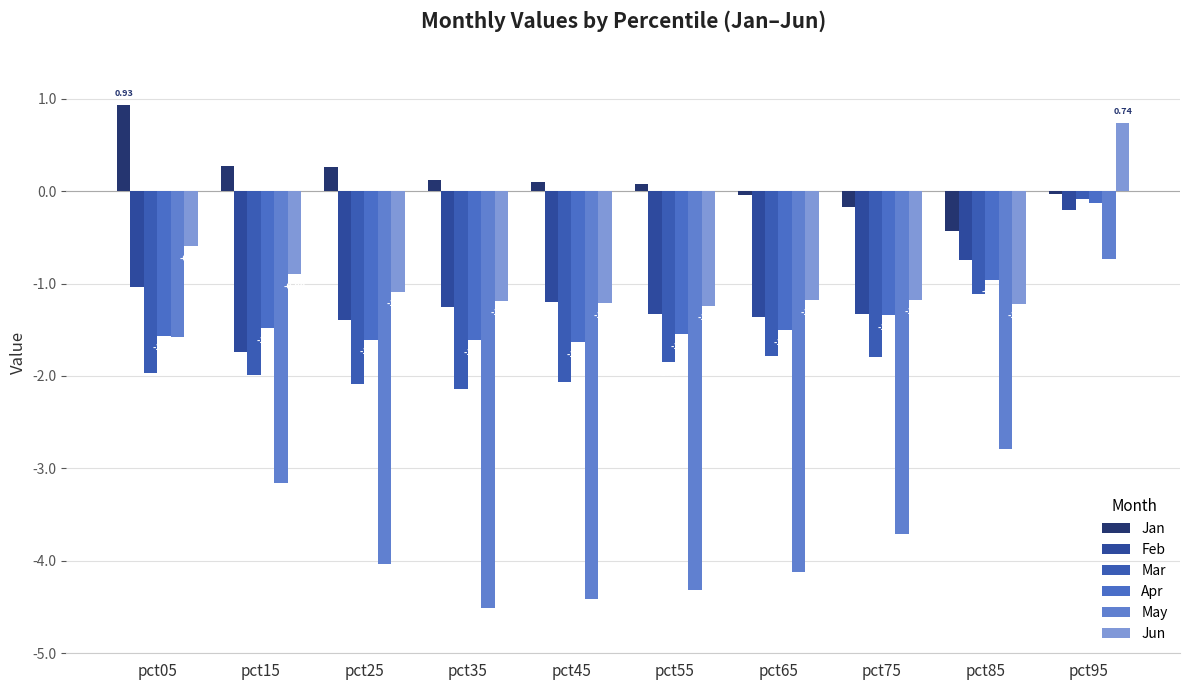

The Mar series shows -2.1 at pct25. True or false?

True